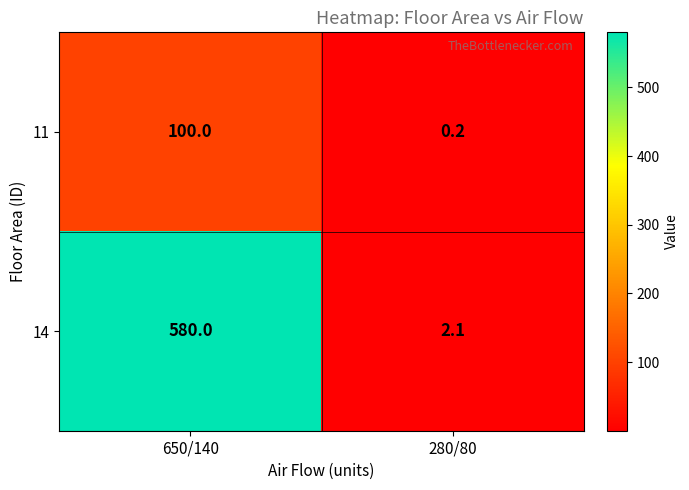

What is the greatest value displayed?

580.0